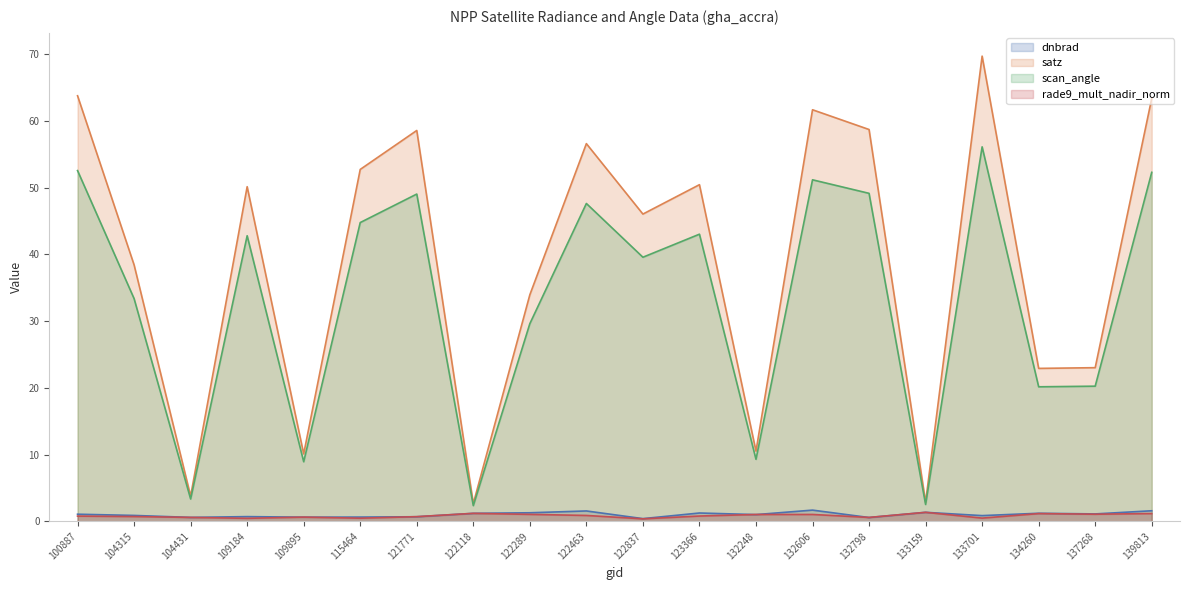

What is the value of the satz (line) point at the 7th from the left?

58.5